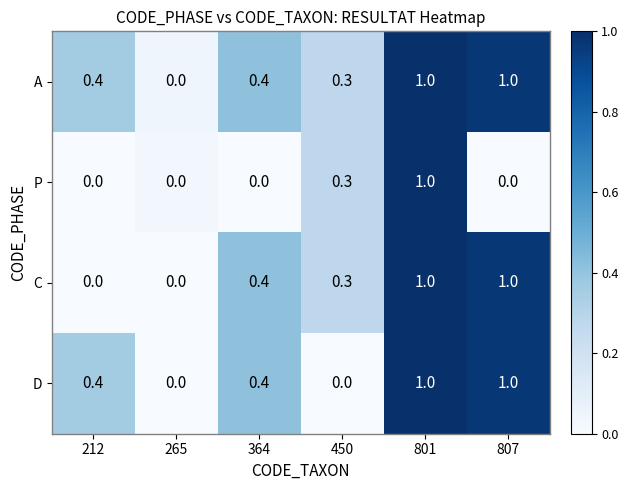

What is the greatest value displayed?

1.0